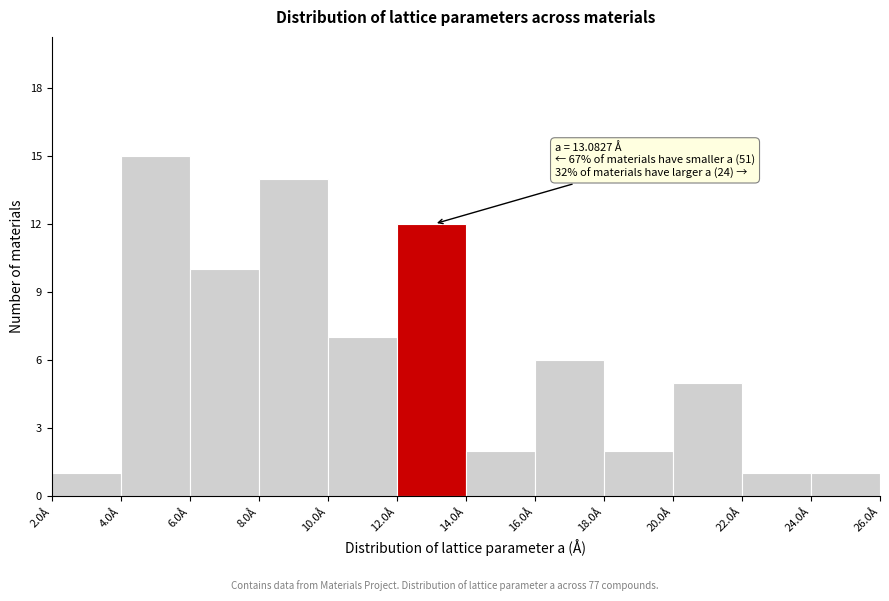

Which range on the x-axis has the tallest bar?

4 to 6